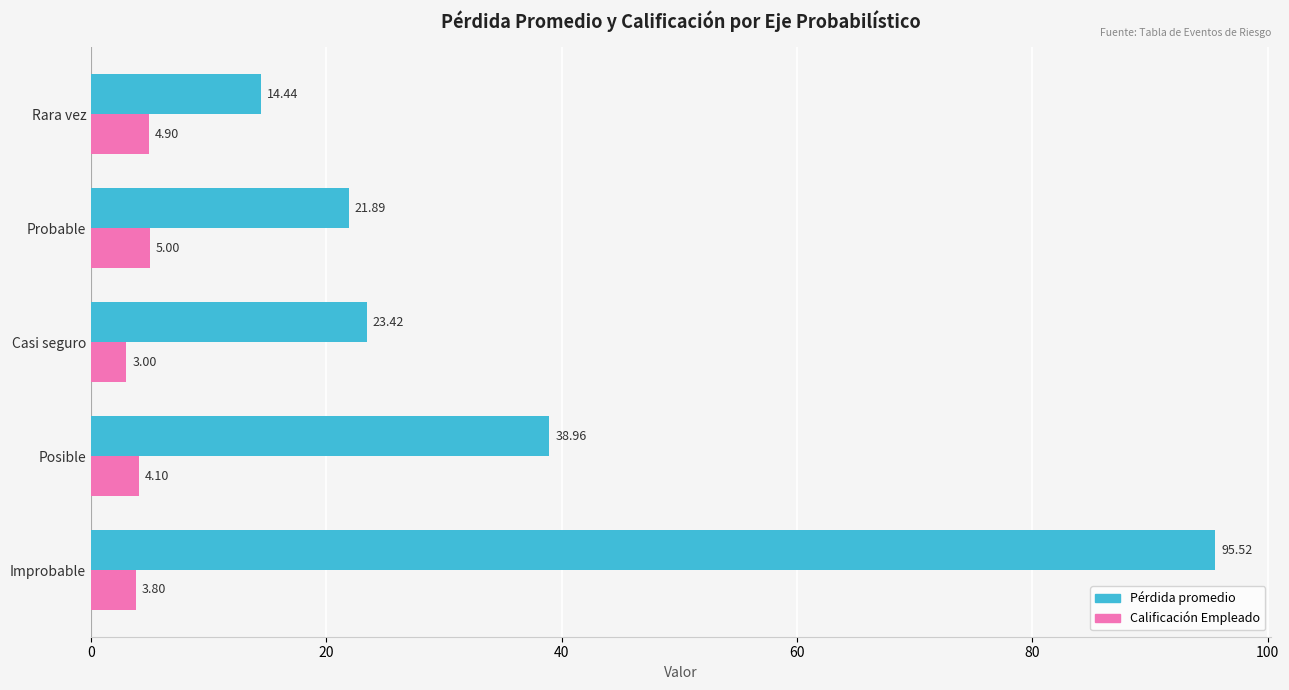

List the labels in order of Pérdida promedio value, largest first.

Improbable, Posible, Casi seguro, Probable, Rara vez